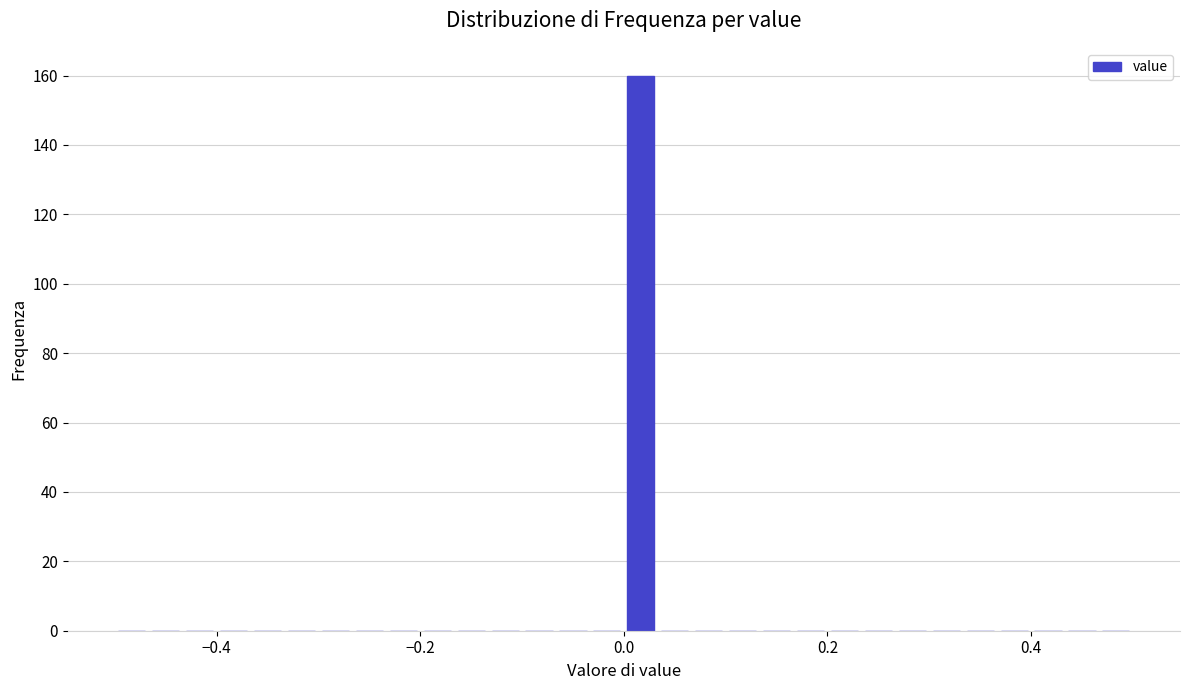

Around what value on the x-axis is the tallest bar? Give the approximate position of its centre, as read against the axis.

0.02